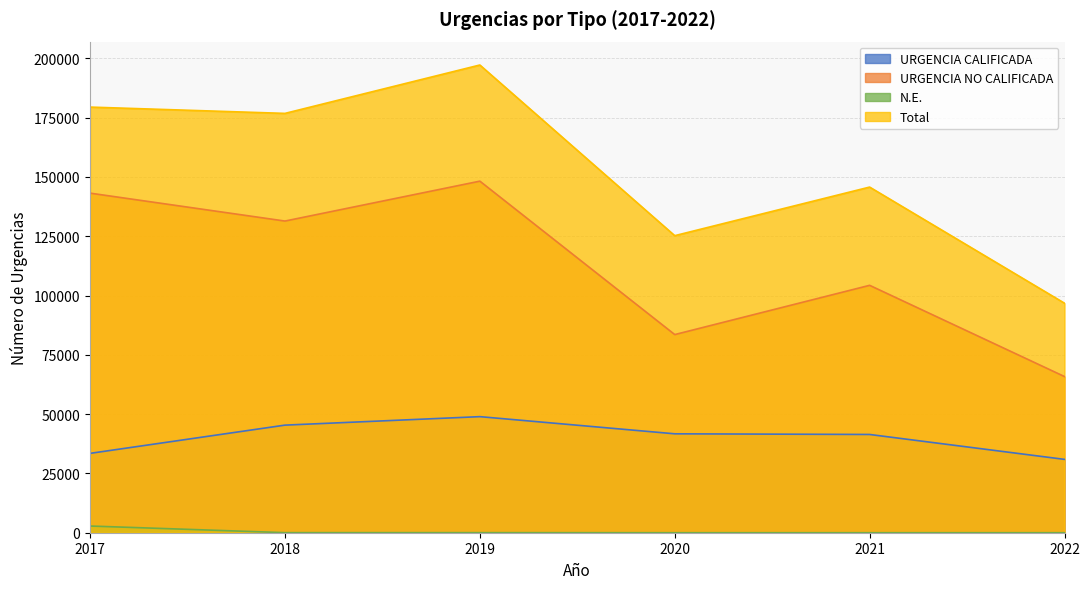

Which category has the highest value in the URGENCIA CALIFICADA series?

2019